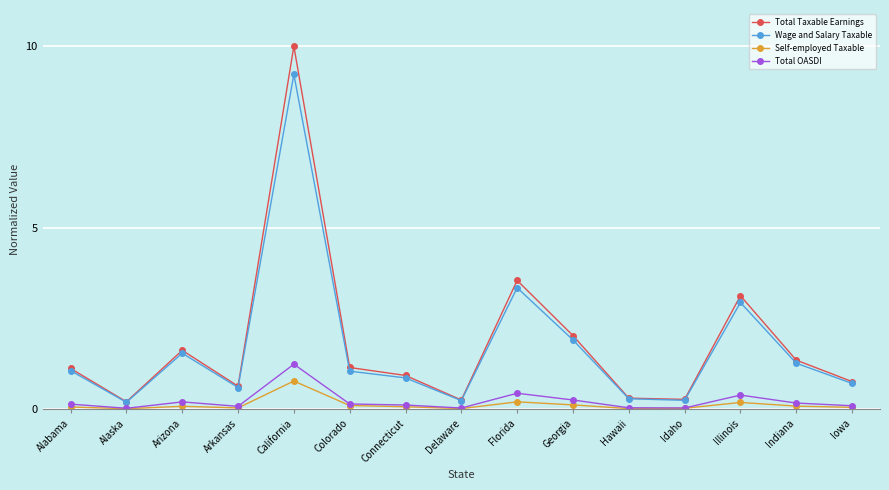

True or false: Wage and Salary Taxable has a value of 0.6 at Arkansas.

True